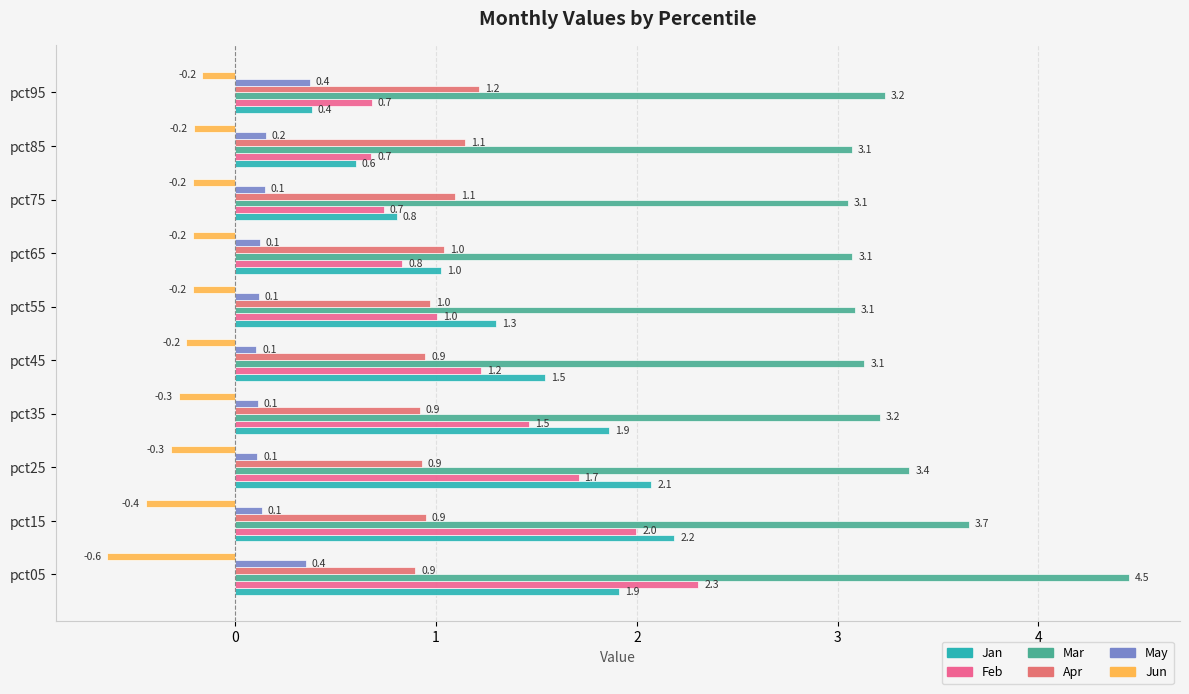

Reading left to right, extract all data points from this chart.

Jan: 1.9	2.2	2.1	1.9	1.5	1.3	1.0	0.8	0.6	0.4
Feb: 2.3	2.0	1.7	1.5	1.2	1.0	0.8	0.7	0.7	0.7
Mar: 4.5	3.7	3.4	3.2	3.1	3.1	3.1	3.1	3.1	3.2
Apr: 0.9	0.9	0.9	0.9	0.9	1.0	1.0	1.1	1.1	1.2
May: 0.4	0.1	0.1	0.1	0.1	0.1	0.1	0.1	0.2	0.4
Jun: -0.6	-0.4	-0.3	-0.3	-0.2	-0.2	-0.2	-0.2	-0.2	-0.2